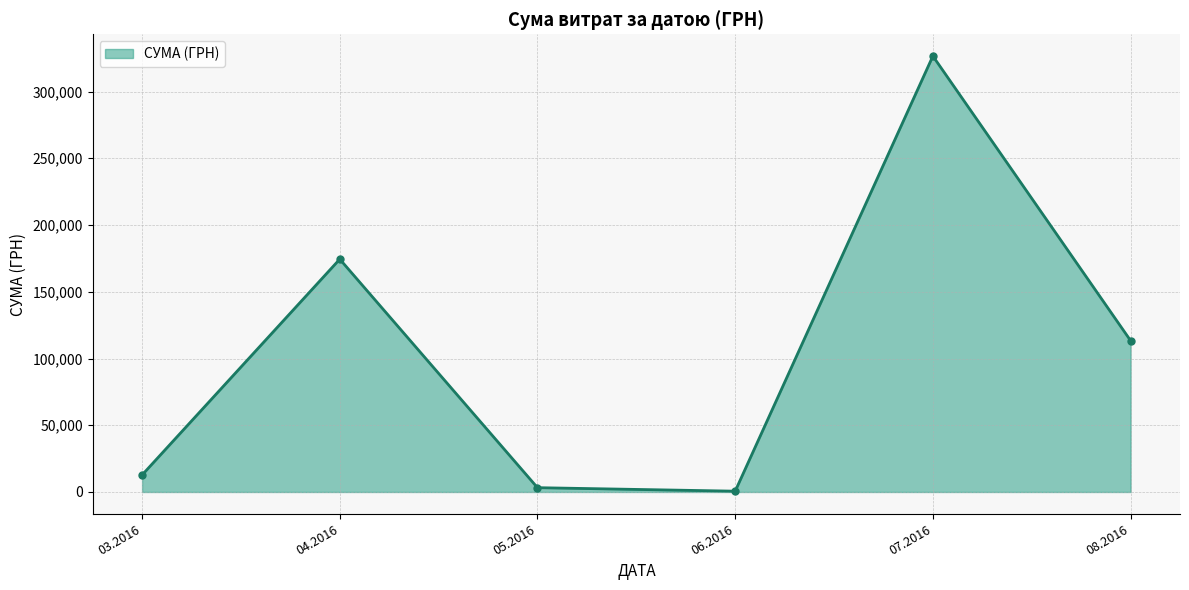

What is the value of the 1st point from the left?

12746.9